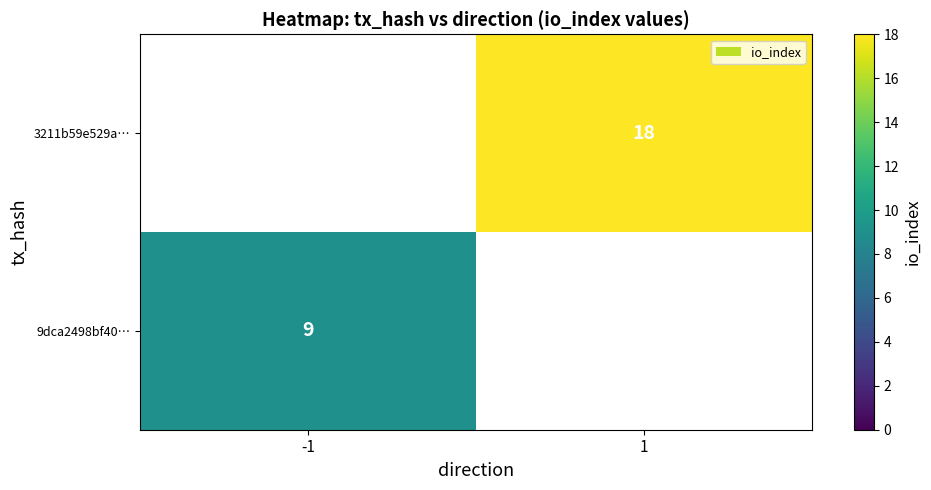

How many data points does each series have?

2